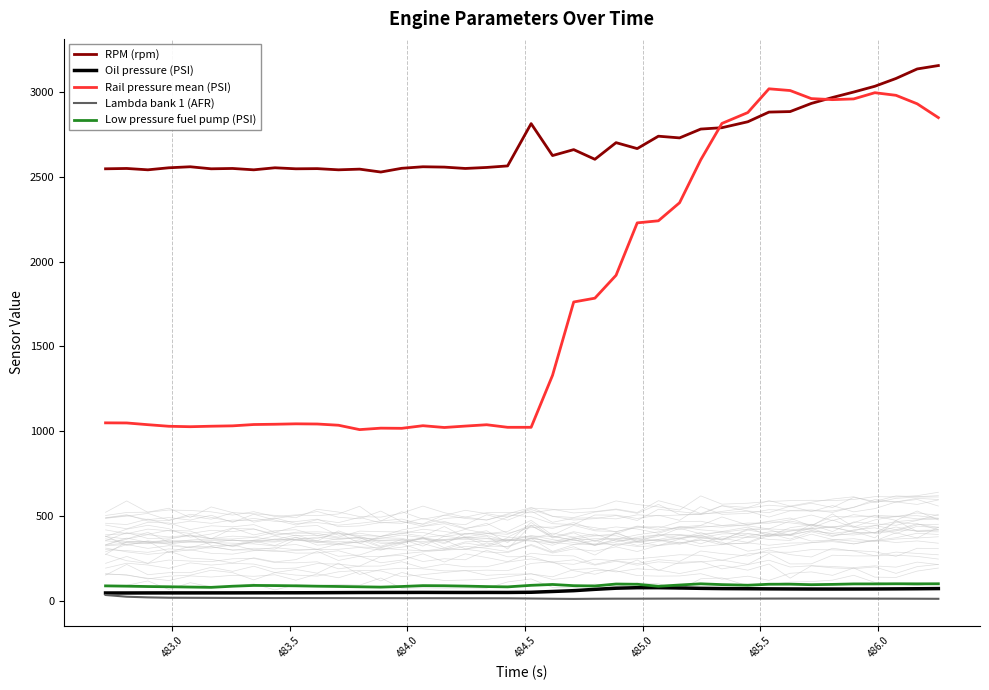

What is the sum of all Rail pressure mean (PSI) values?

70222.7